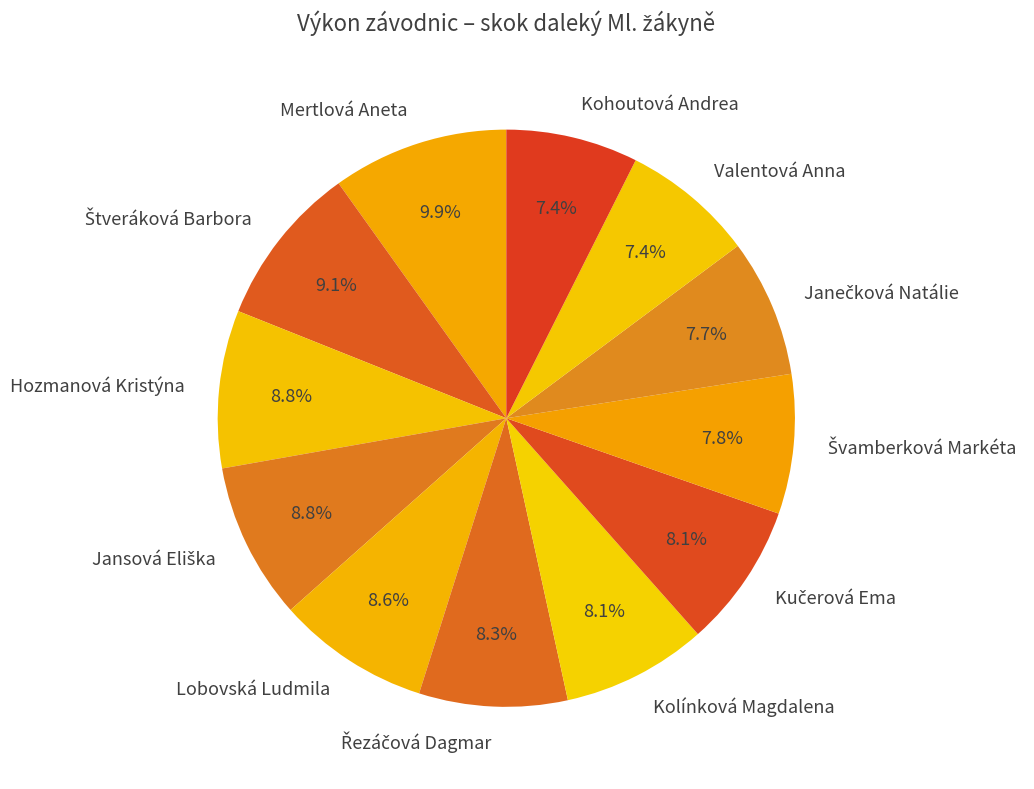

How much of the chart is everything except Hozmanová Kristýna?

91.2%